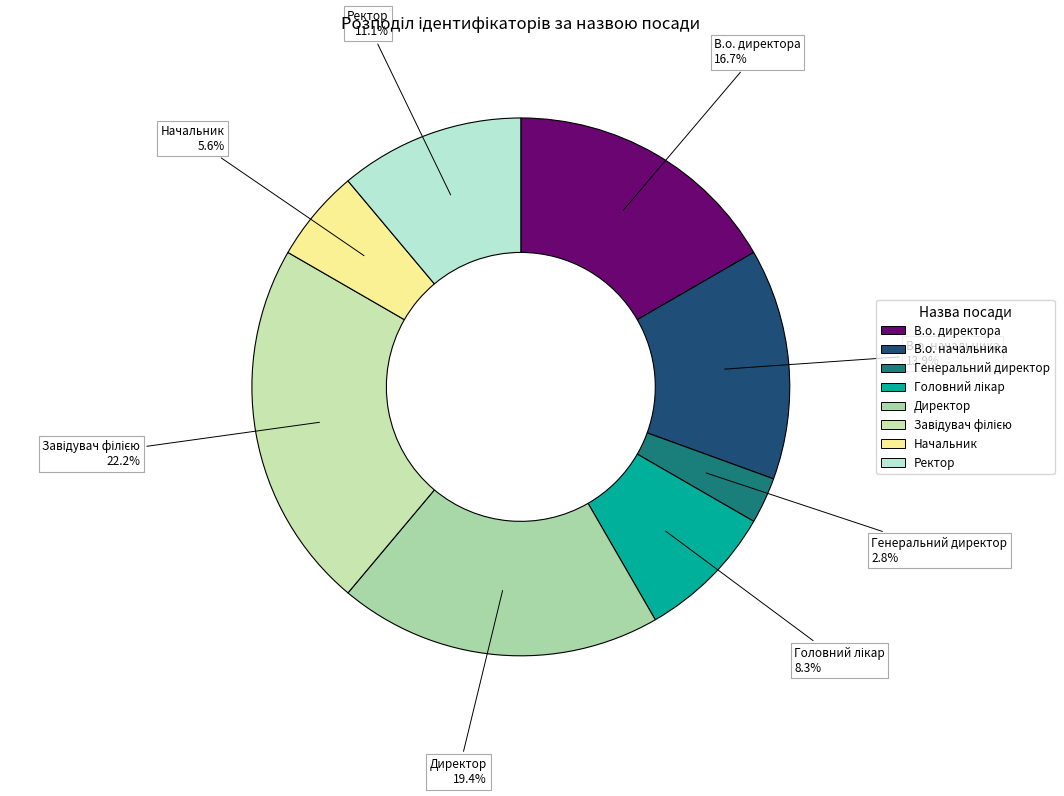

Is the sum of Директор and Генеральний директор greater than half?

No